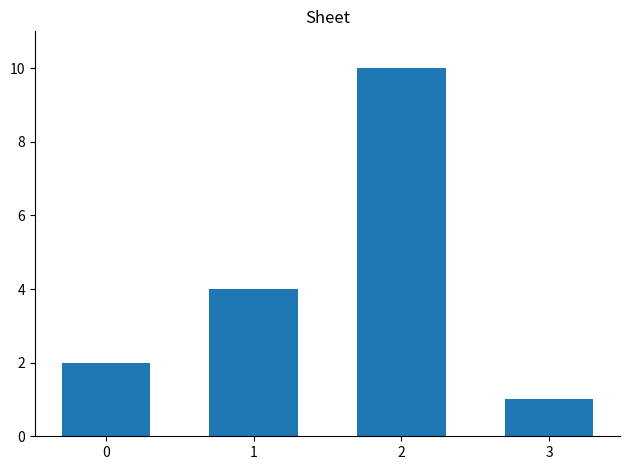

True or false: the data shows 4 at 1.

True